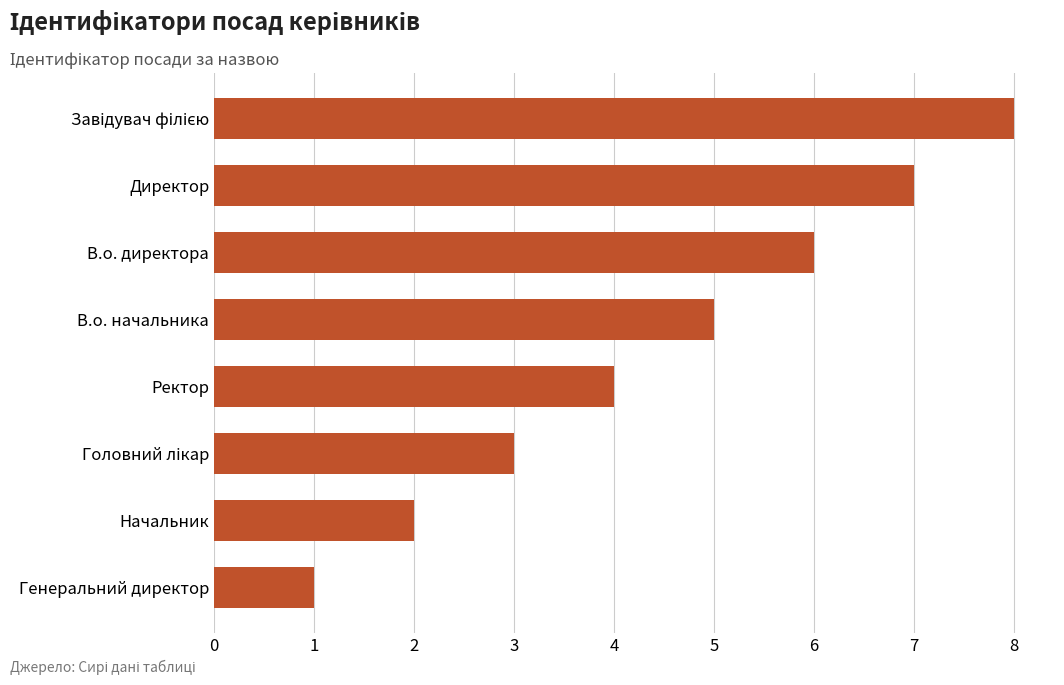

Count the number of categories in the chart.

8